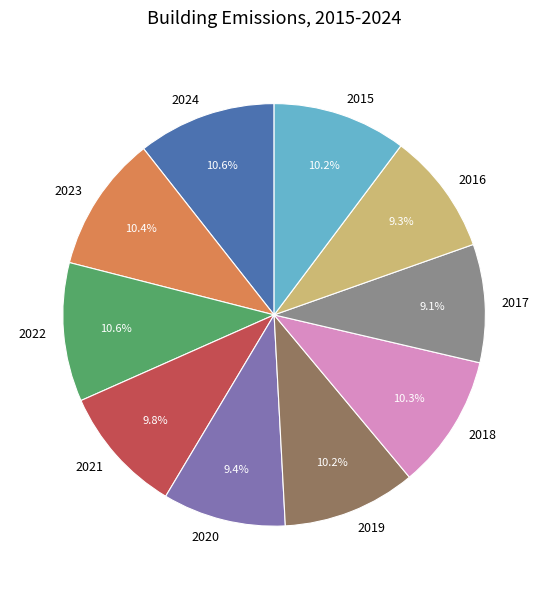

Does any single category account for the majority?

No